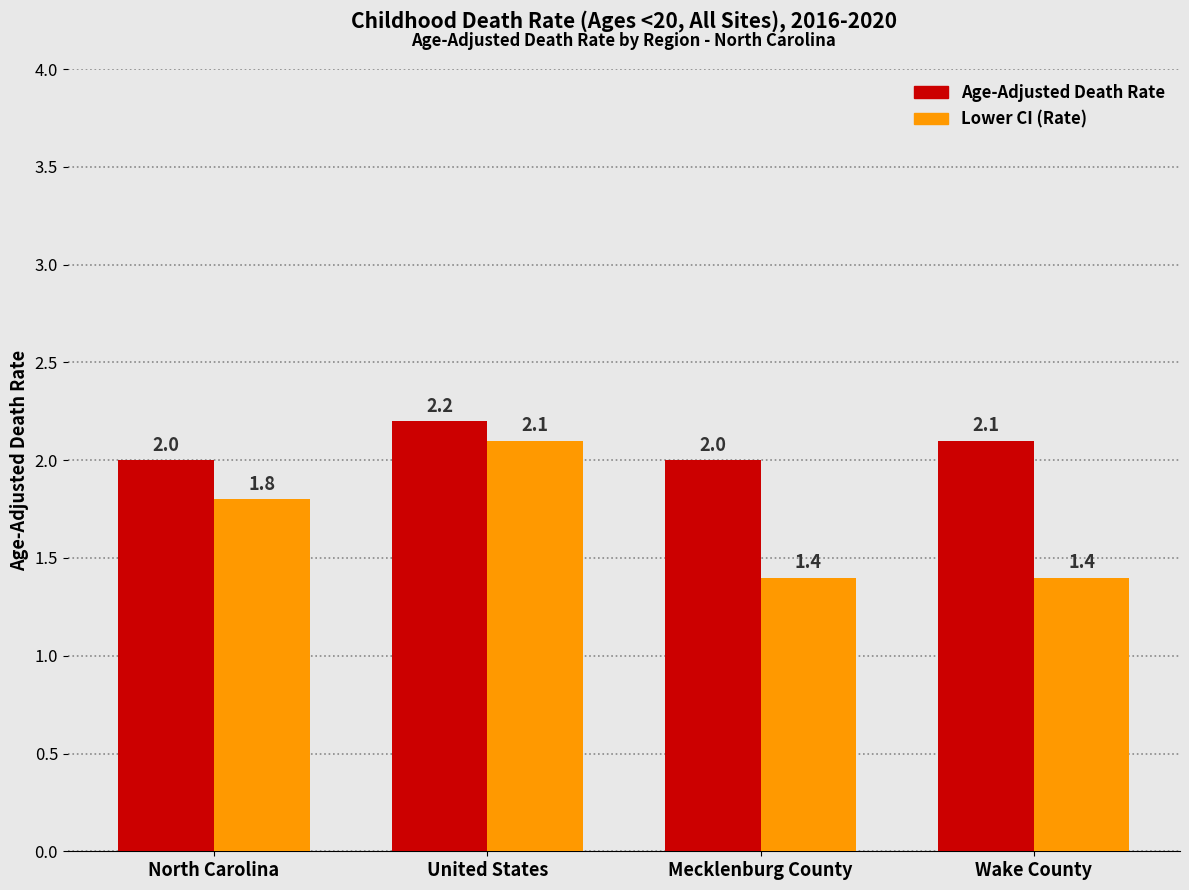

What is the spread (max minus min) of values at Wake County?

0.7